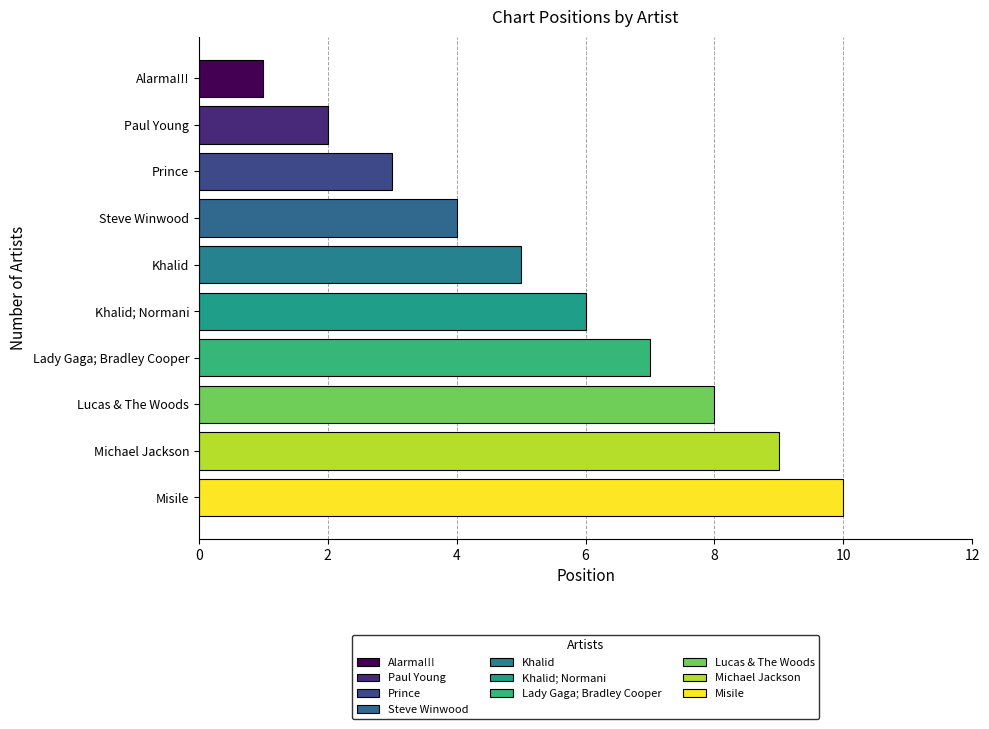

What is the maximum value shown in the chart?

10